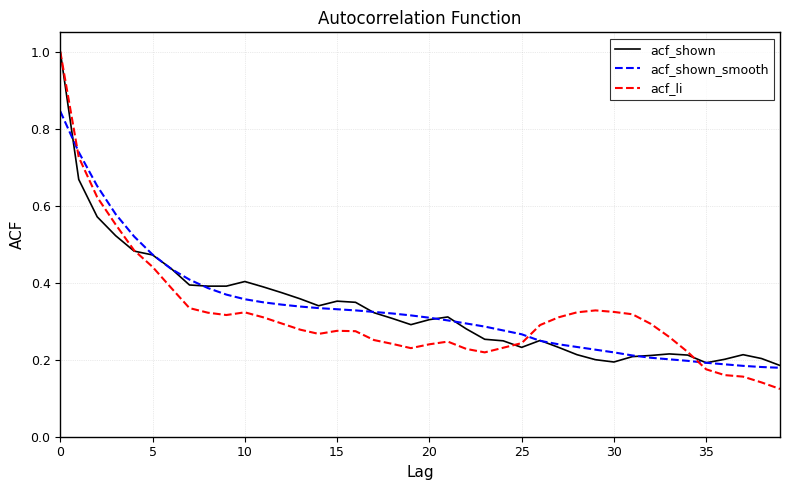

What is the maximum value shown in the chart?

1.0